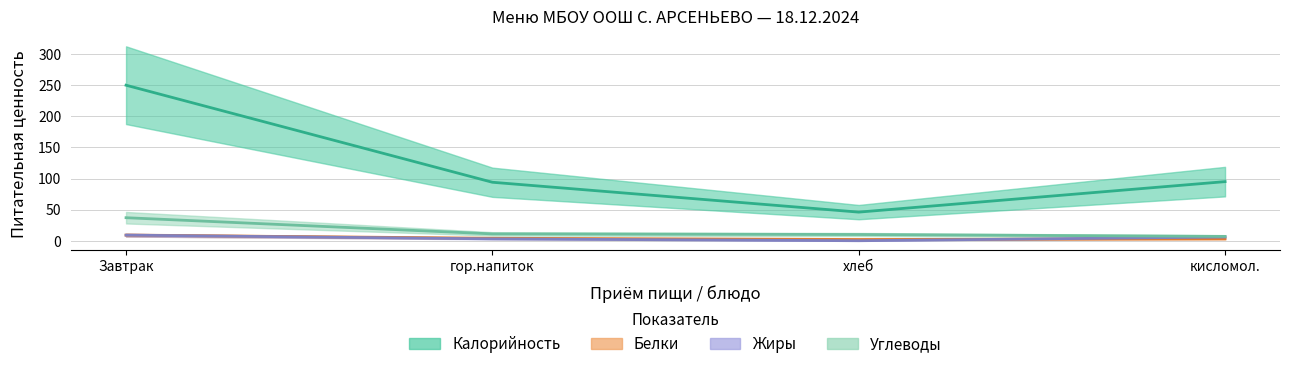

What position from the right is кисломол.?

1